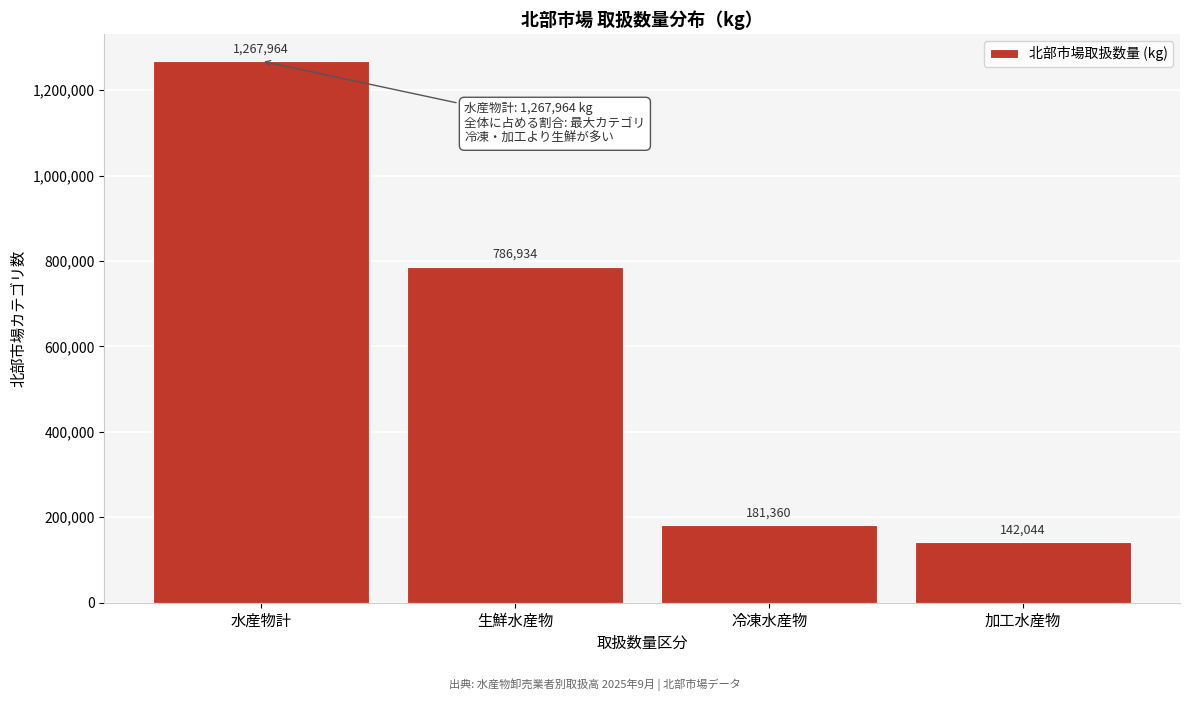

Reading right to left, what are all the values shown in this chart?

加工水産物=142044	冷凍水産物=181360	生鮮水産物=786934	水産物計=1267964